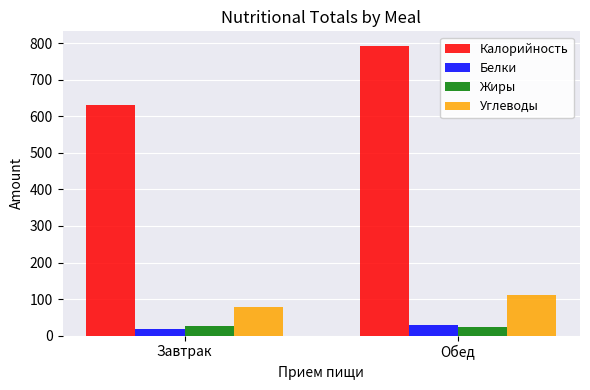

What is the sum of all Жиры values?

51.0